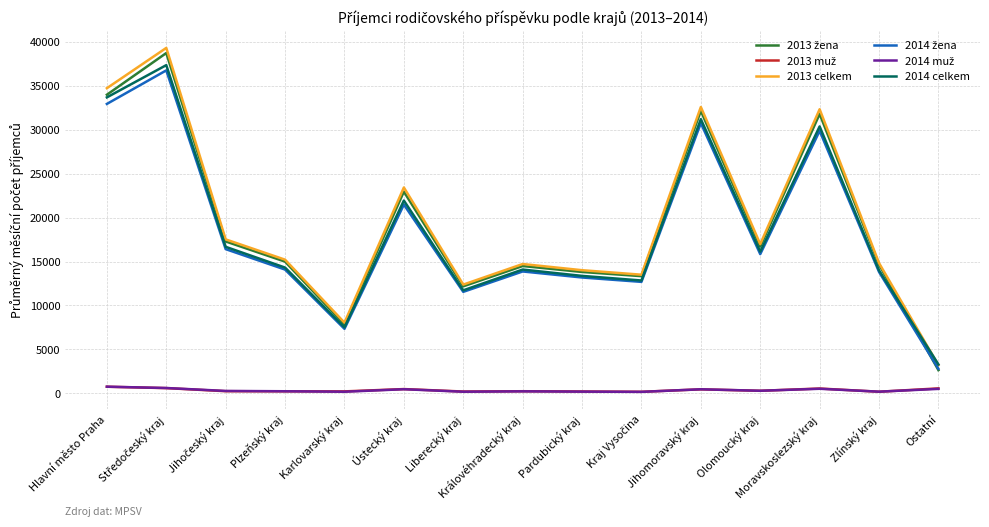

Which series has the largest range (max minus min)?

2013 celkem